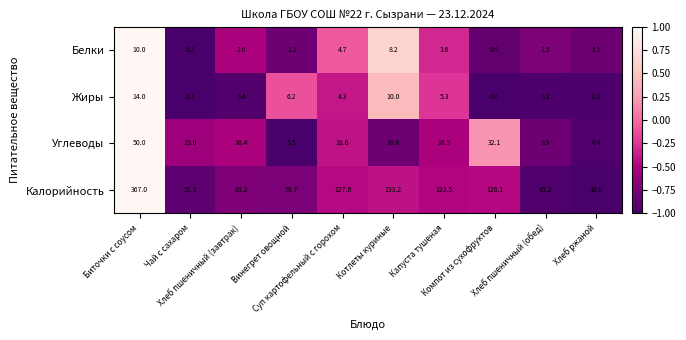

What is the maximum value for Калорийность?

367.0